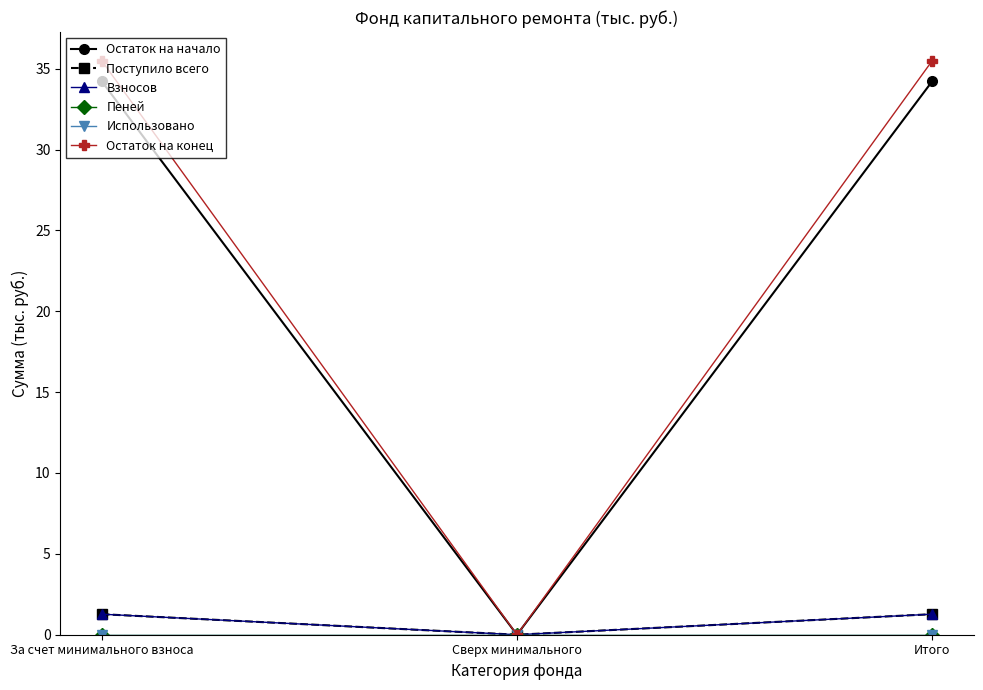

The Остаток на начало series shows 34.2 at Итого. True or false?

True